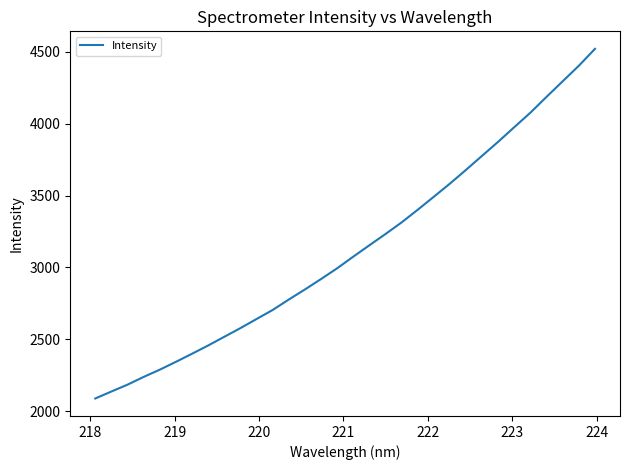

What is the greatest value displayed?

4521.1